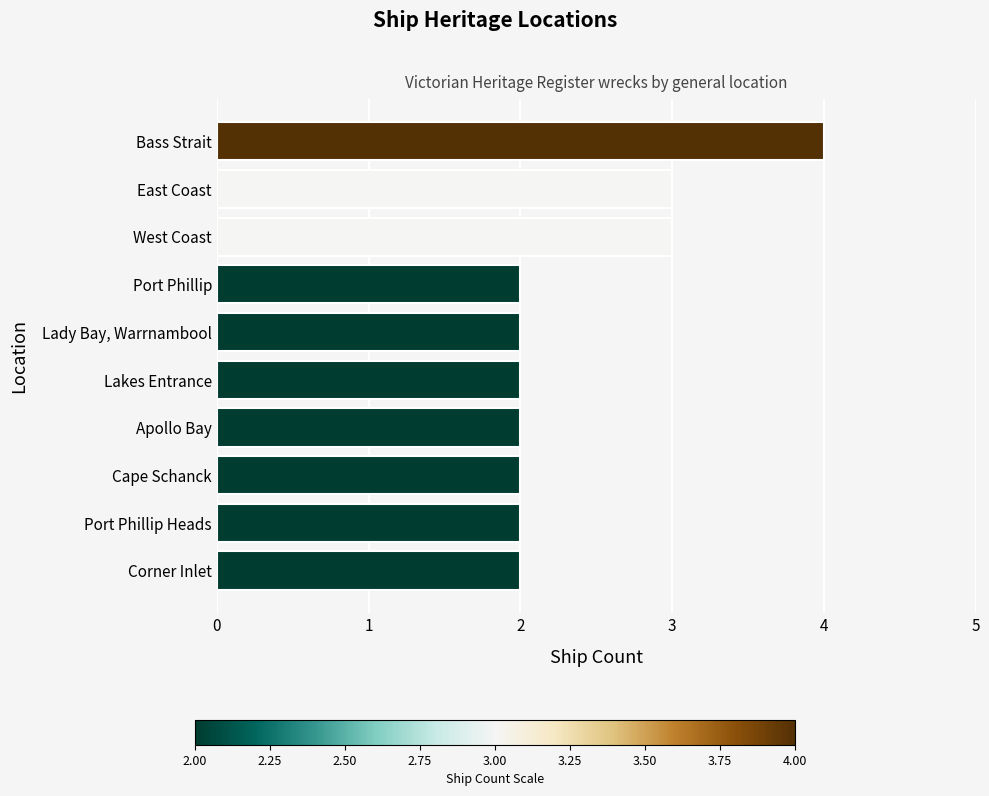

What is the label of the 8th bar from the top?

Cape Schanck